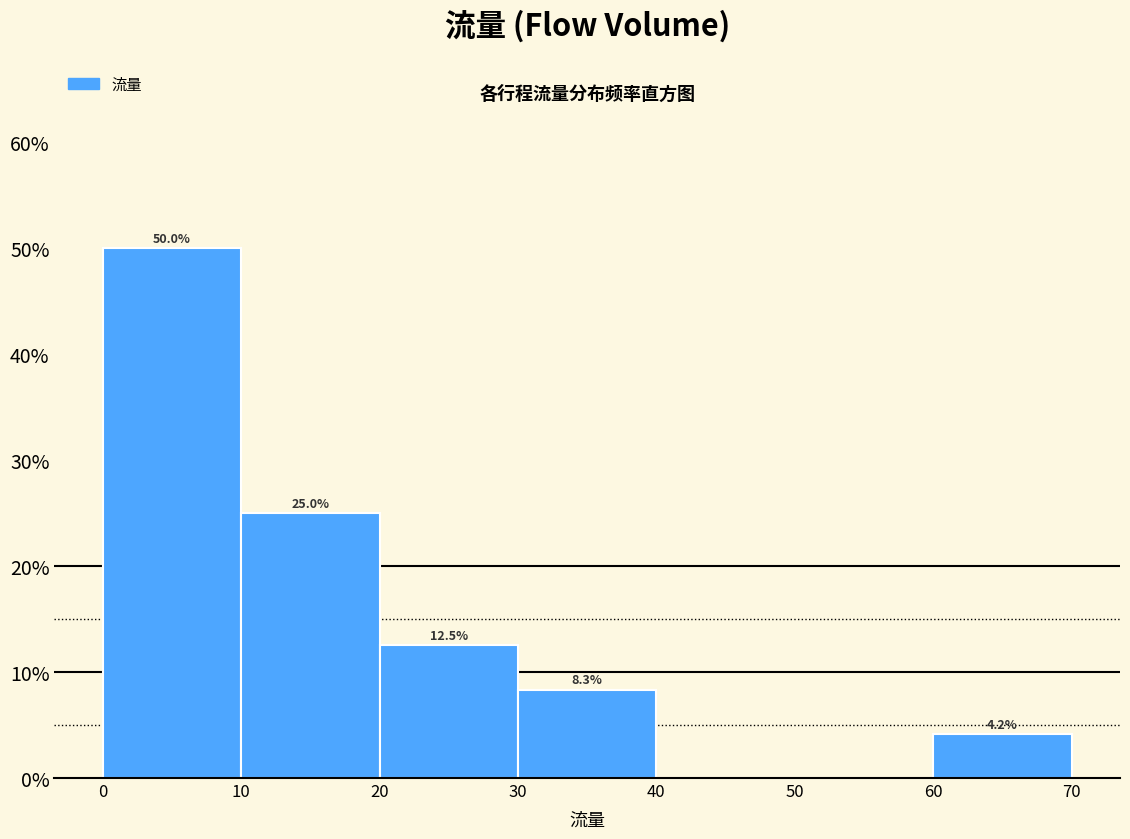

Over which range of the x-axis is the bar tallest?

0 to 10